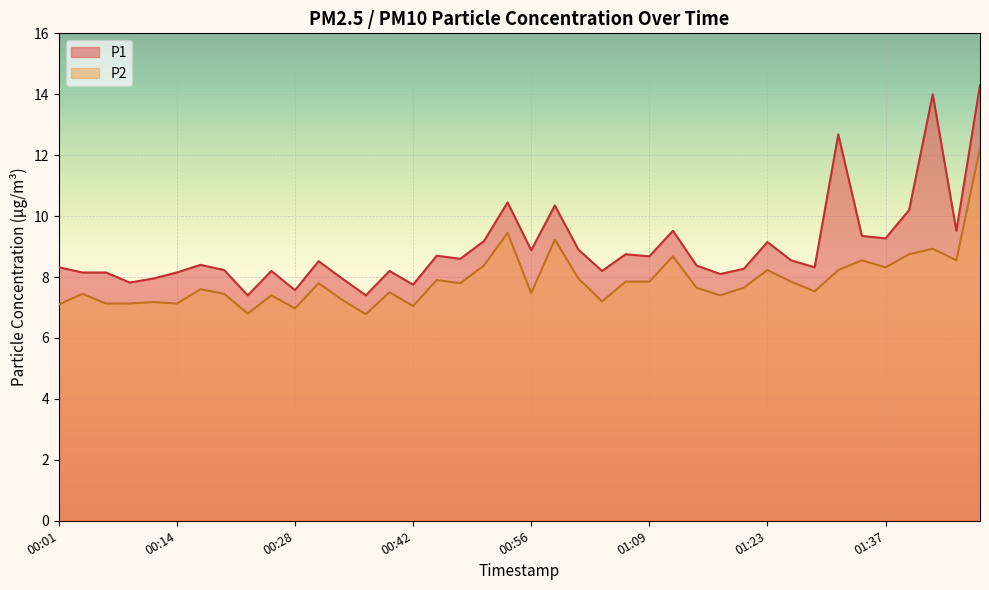

At which category does the chart reach its peak across all series?

01:48